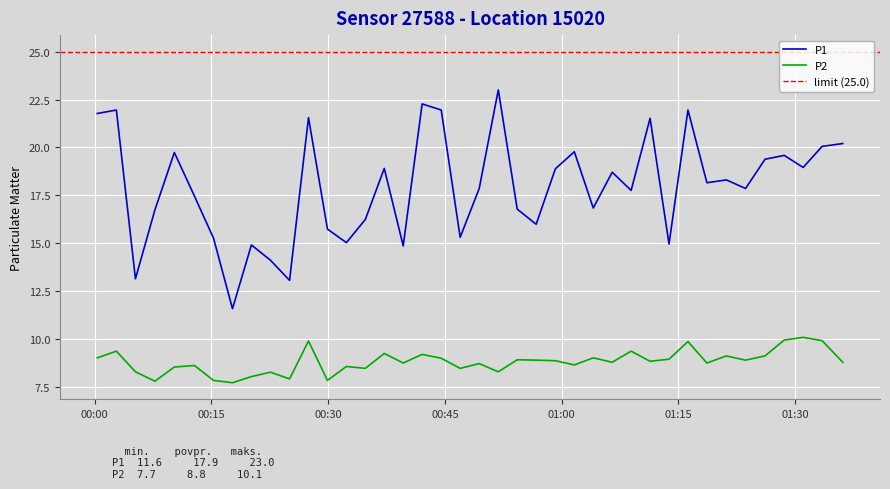

True or false: P2 and P1 cross at least once.

False